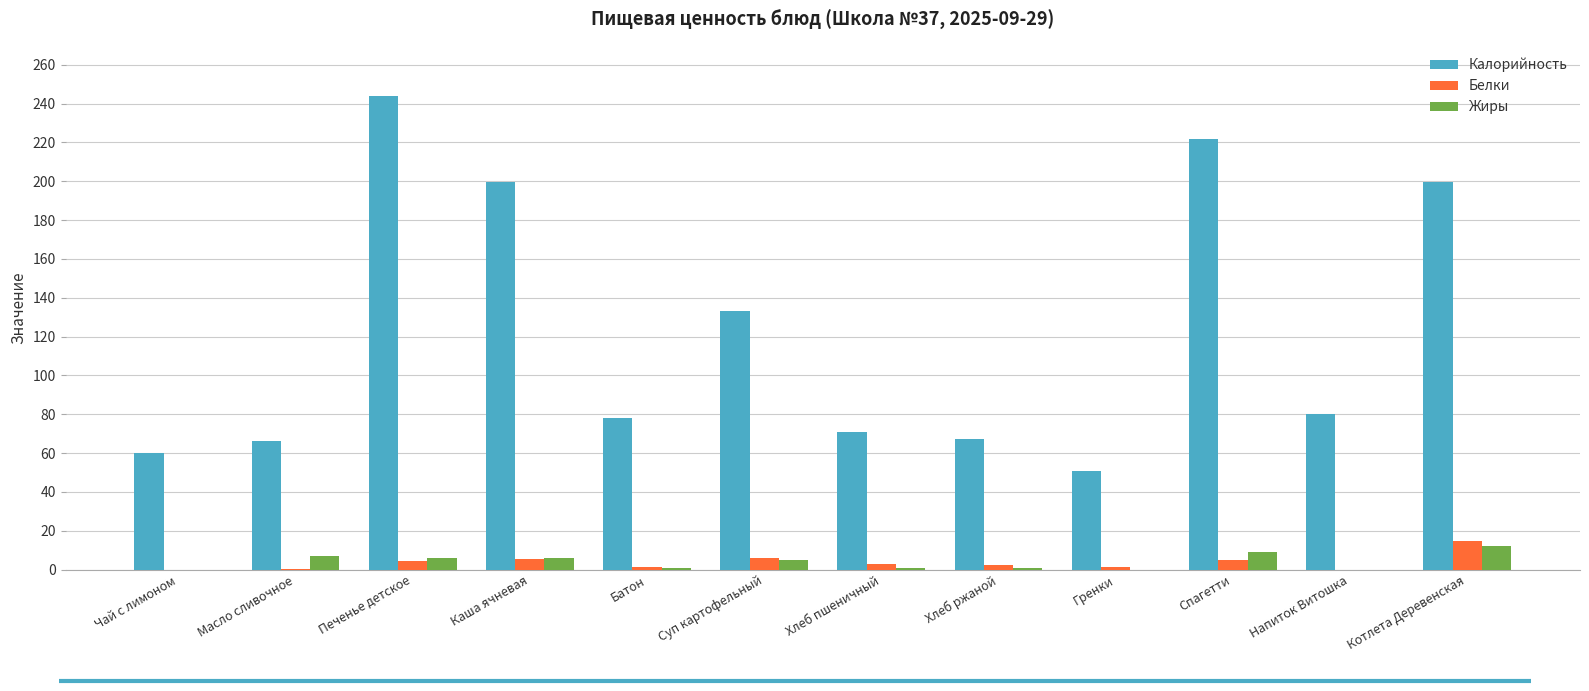

The value of Калорийность at Хлеб ржаной is 38.8. True or false?

False